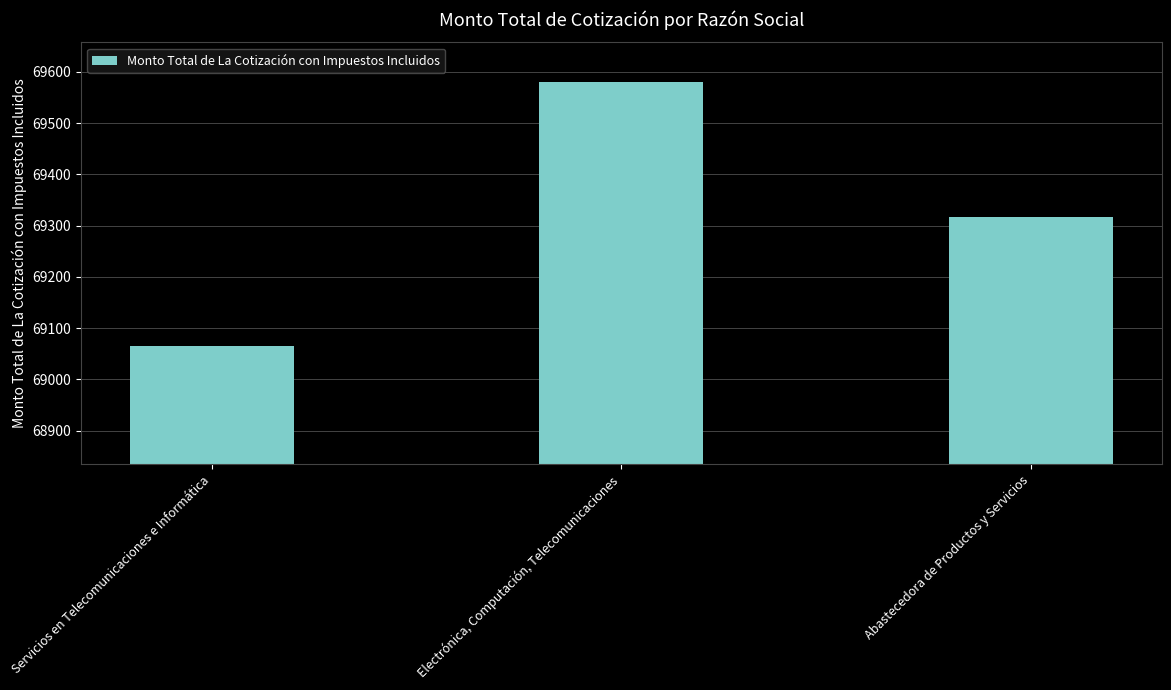

The chart shows a value of 69315.8 at Abastecedora de Productos y Servicios. True or false?

True